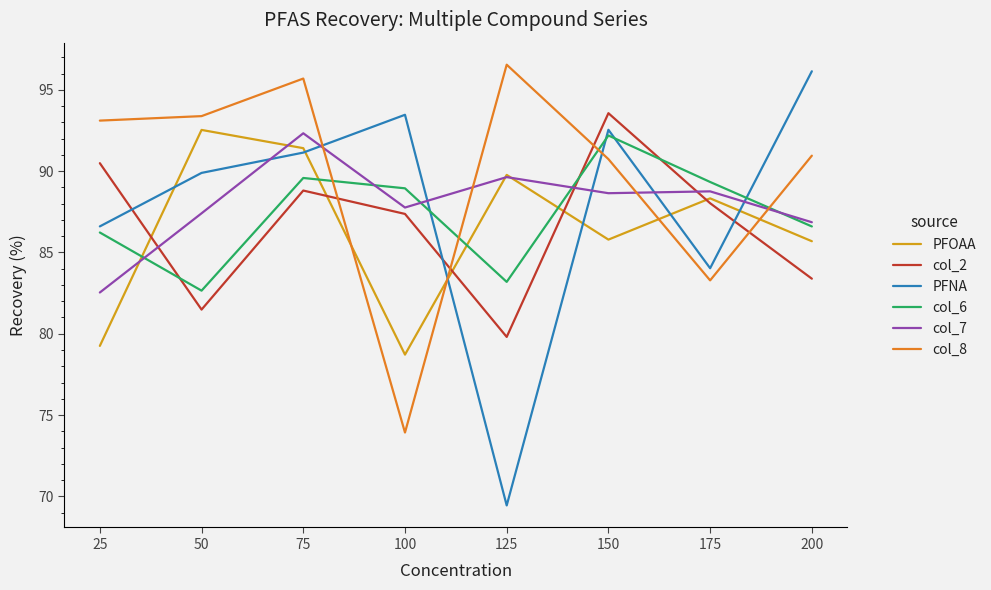

Where is the first local maximum for PFNA?

100